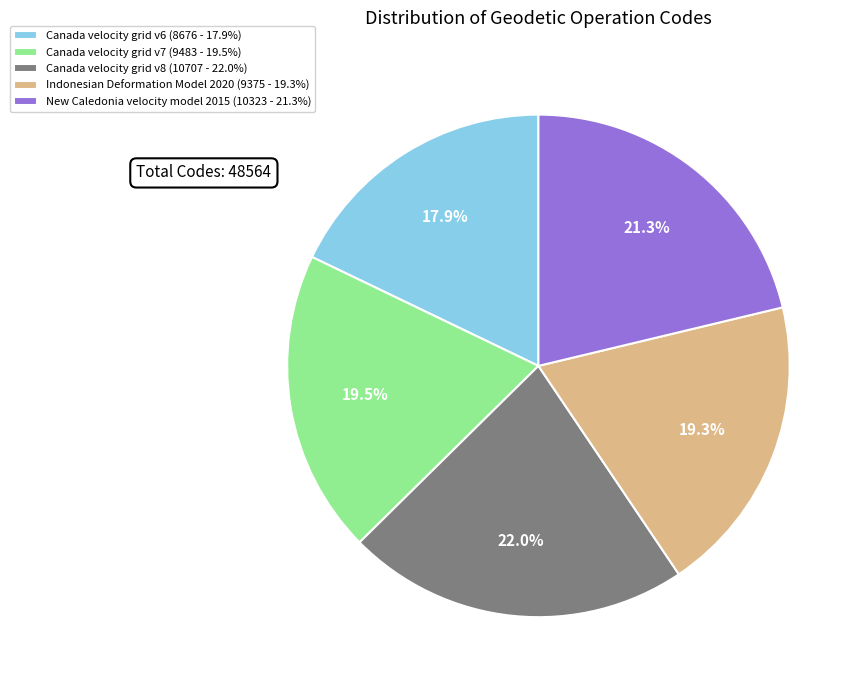

Is the sum of New Caledonia velocity model 2015 and Indonesian Deformation Model 2020 greater than half?

No